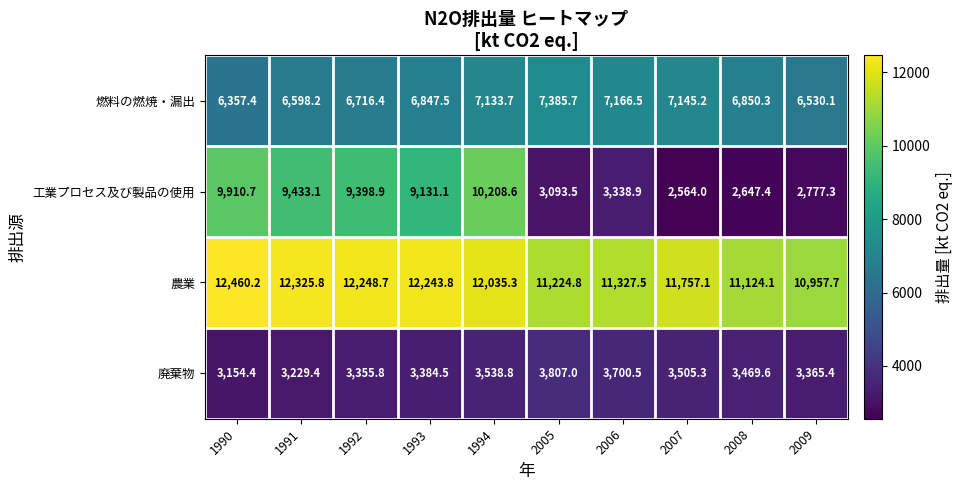

What is the average value of the 廃棄物 series?

3451.1